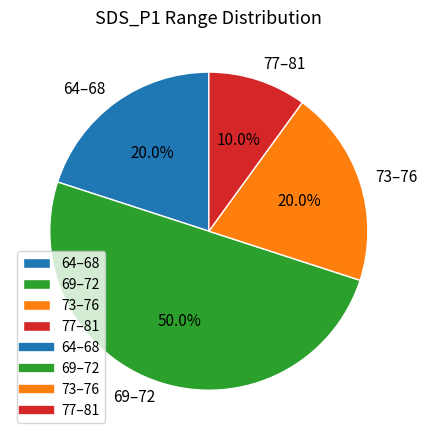

How many slices are in this pie chart?

4